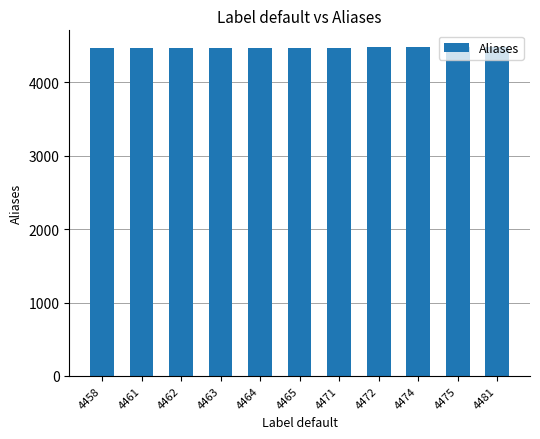

True or false: the data shows 3090 at 4472.

False